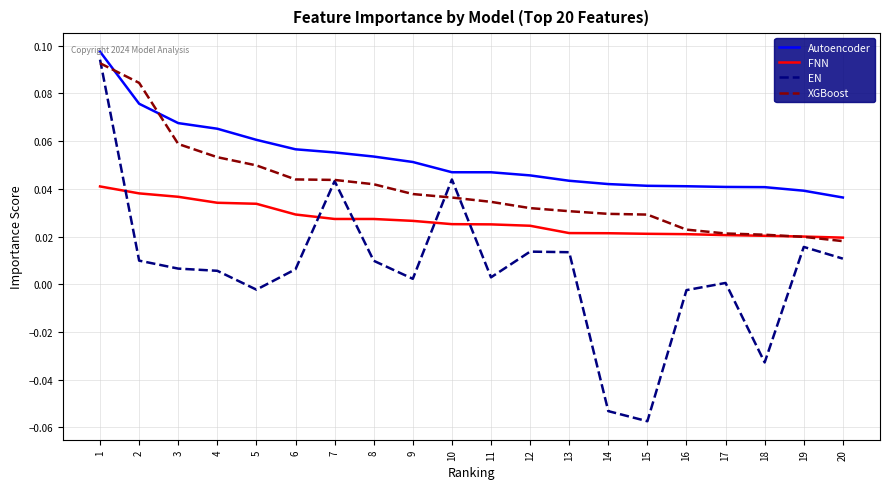

Which label corresponds to the smallest value in the chart?

15